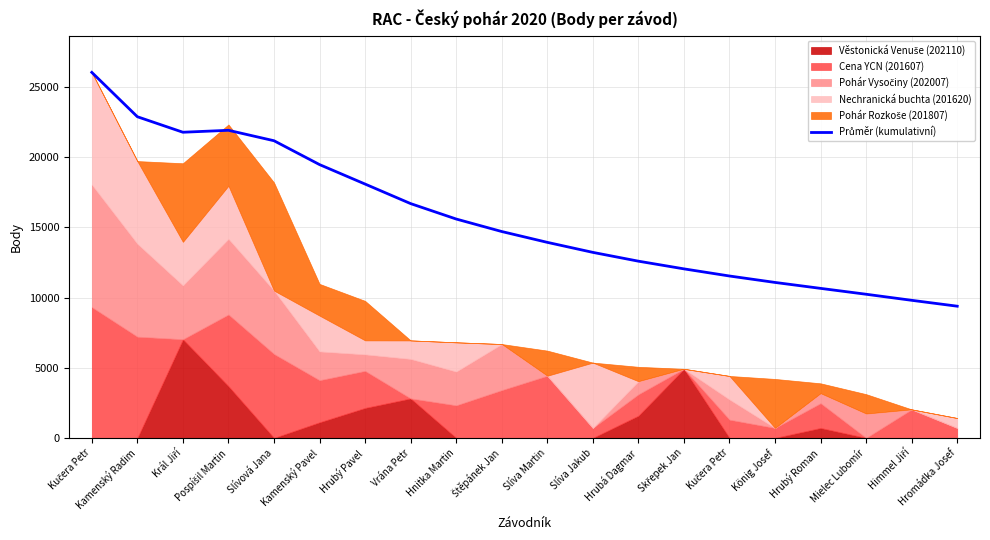

At which category does the chart reach its minimum across all series?

Hromádka Josef